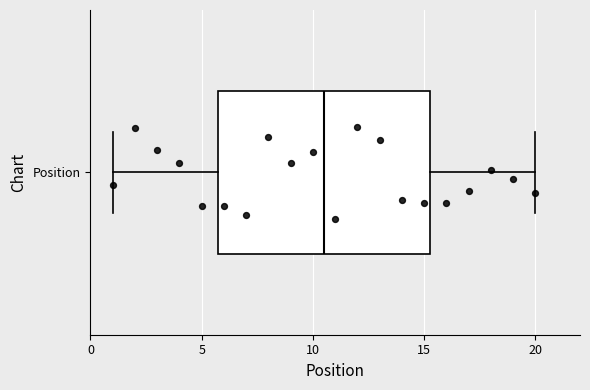

Read this box plot against the x-axis: the position of the median line, the range covered by the box, and the ends of both whiskers. The values are not printed on the chart, so give them approximately, as read against the axis.

median 10.5, box 6.0 to 15.5, whiskers 1.0 to 20.0